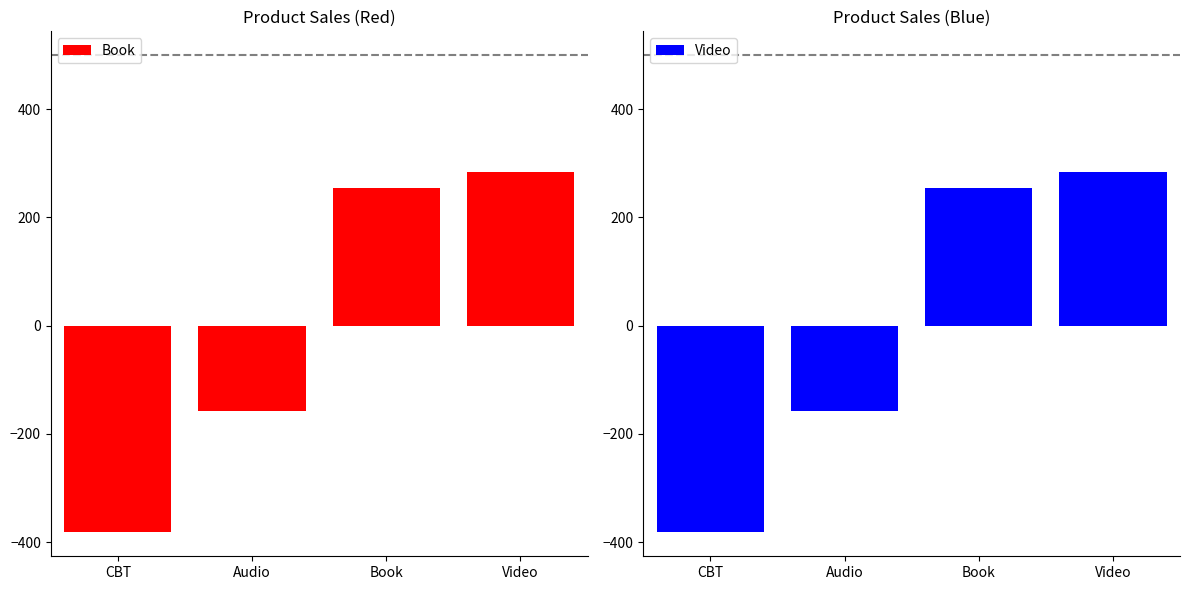

What is the value of the Video bar at the 2nd from the left?

-157.2